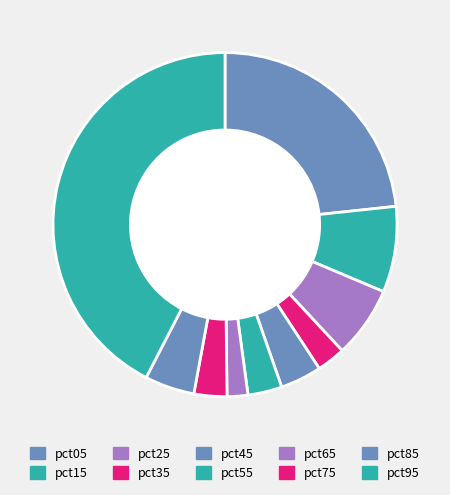

Is the sum of pct55 and pct15 greater than half?

No